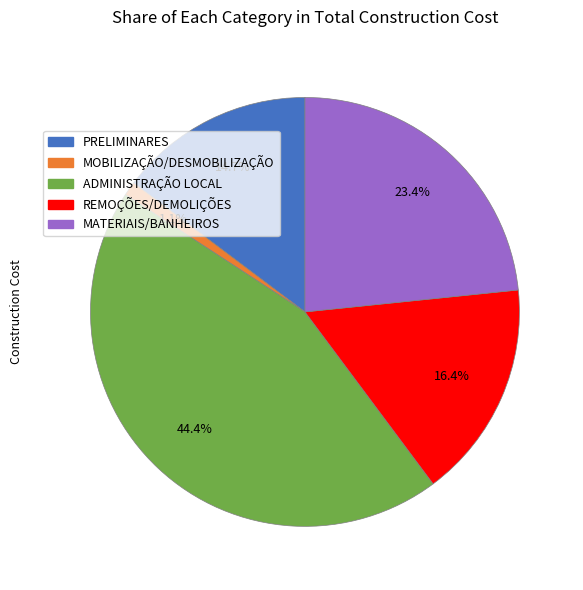

The MOBILIZAÇÃO/DESMOBILIZAÇÃO slice represents 11% of the pie. True or false?

False